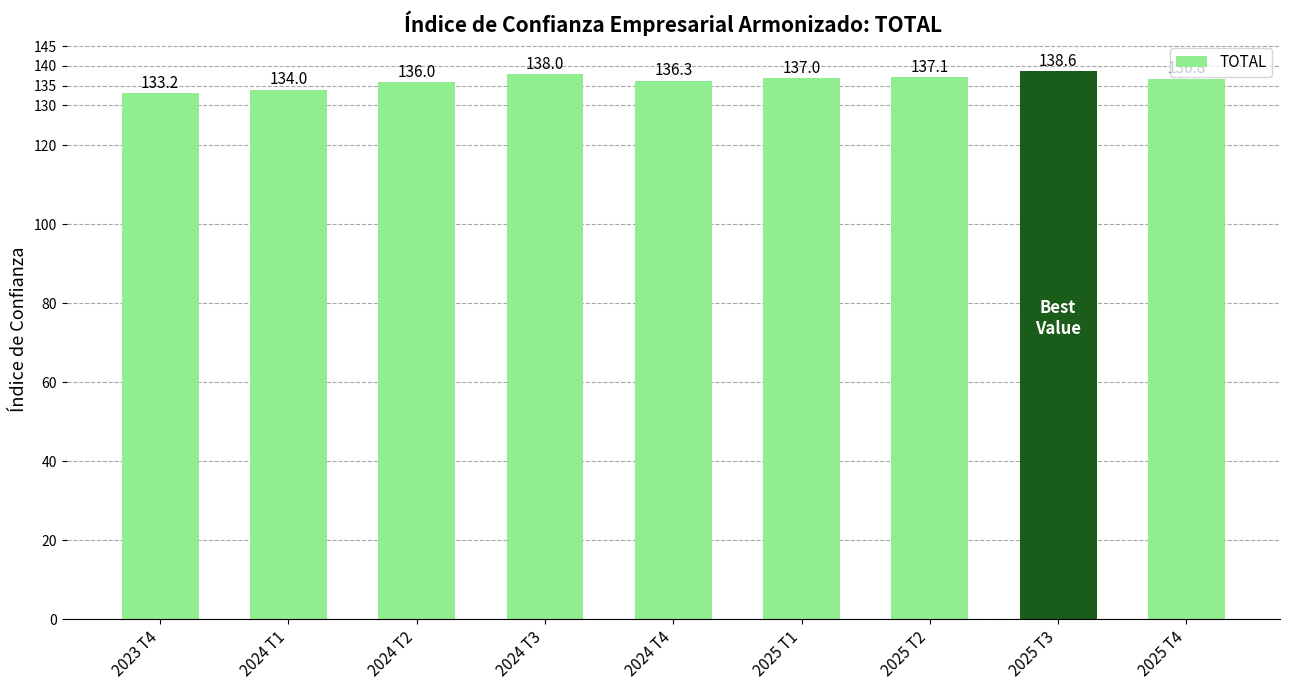

What is the difference between the second highest and minimum values?

4.8